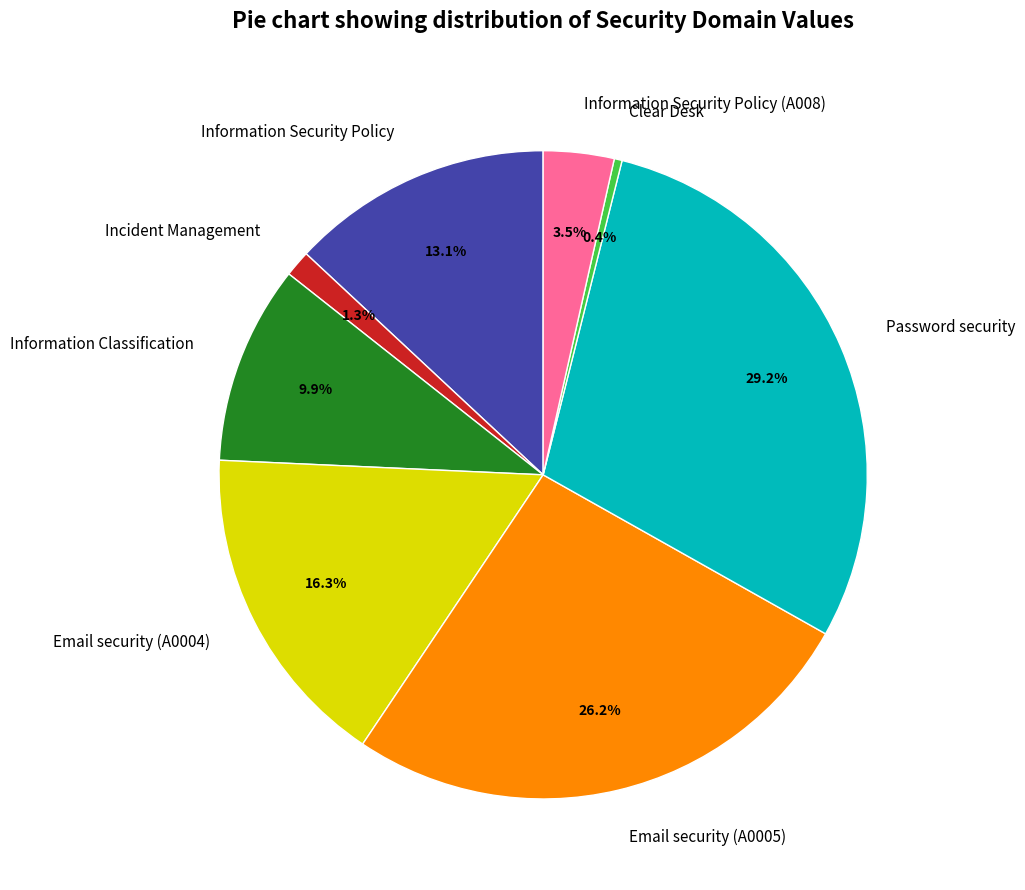

Is the sum of Information Classification and Clear Desk greater than half?

No